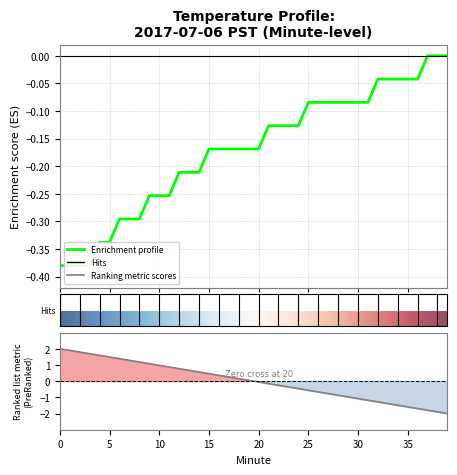

Reading right to left, transcribe all the data shown in this chart.

-0.0	-0.0	-0.0	-0.0	-0.0	-0.0	-0.0	-0.0	-0.1	-0.1	-0.1	-0.1	-0.1	-0.1	-0.1	-0.1	-0.1	-0.1	-0.1	-0.2	-0.2	-0.2	-0.2	-0.2	-0.2	-0.2	-0.2	-0.2	-0.3	-0.3	-0.3	-0.3	-0.3	-0.3	-0.3	-0.3	-0.4	-0.4	-0.4	-0.4